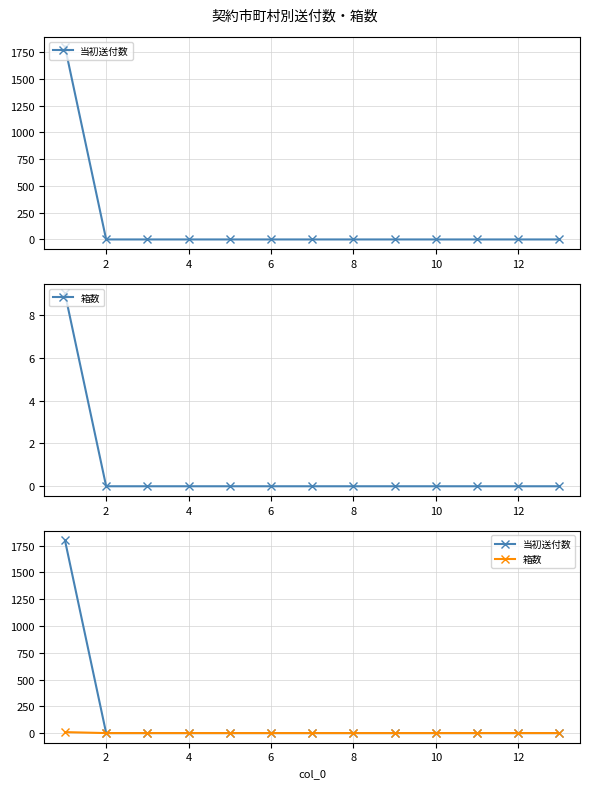

Is this an area chart (filled region under the line)?

No